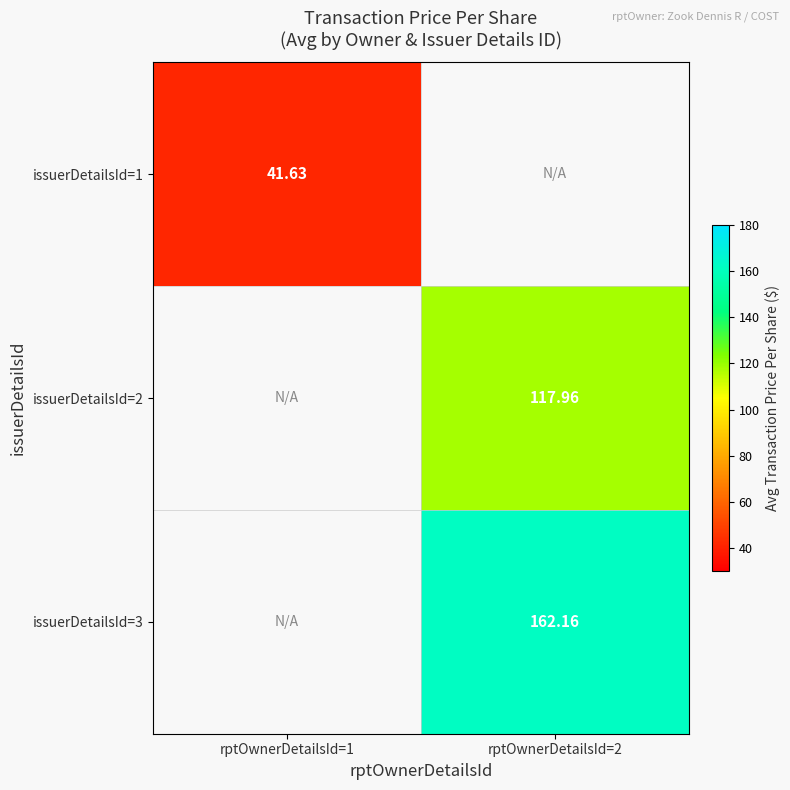

What is the greatest value displayed?

162.2